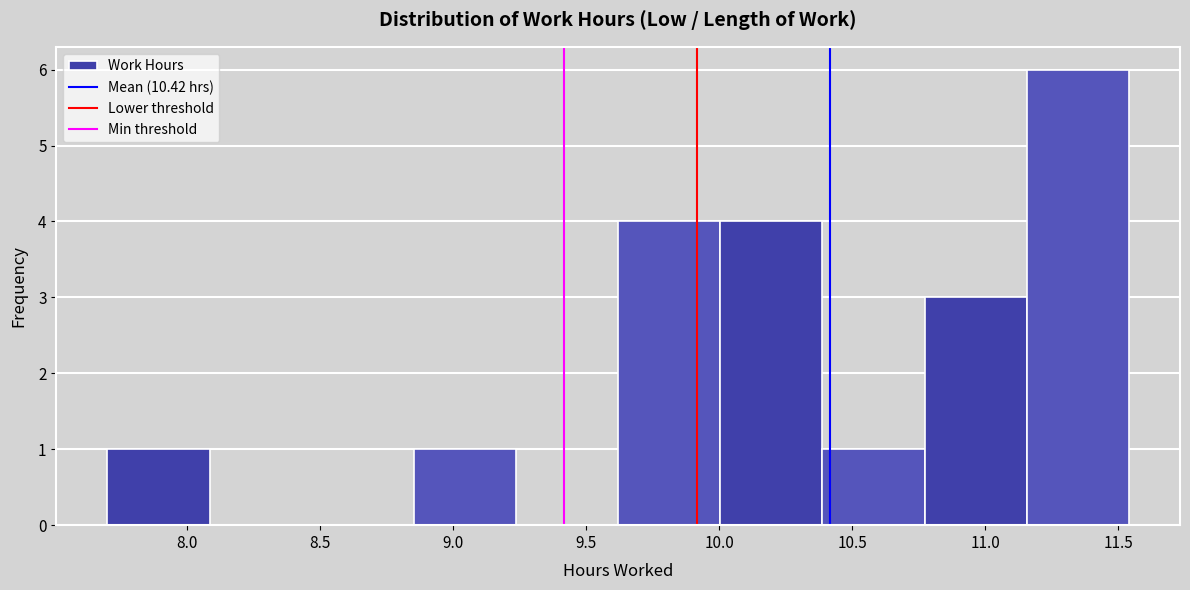

Which range on the x-axis has the tallest bar?

11.15 to 11.55